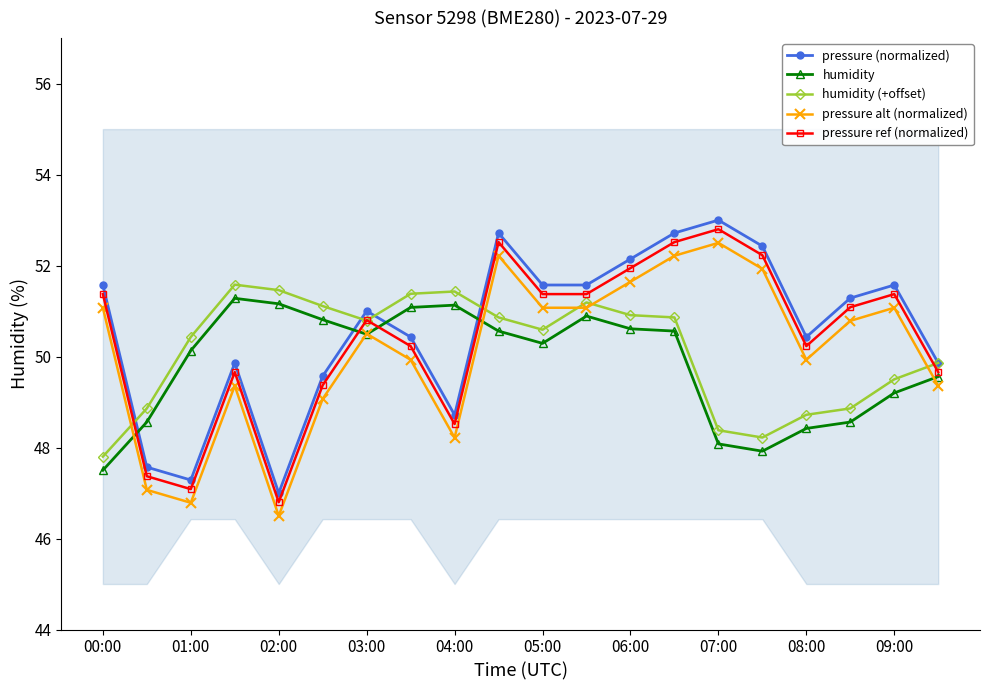

Read the humidity value at 01:00.

50.1